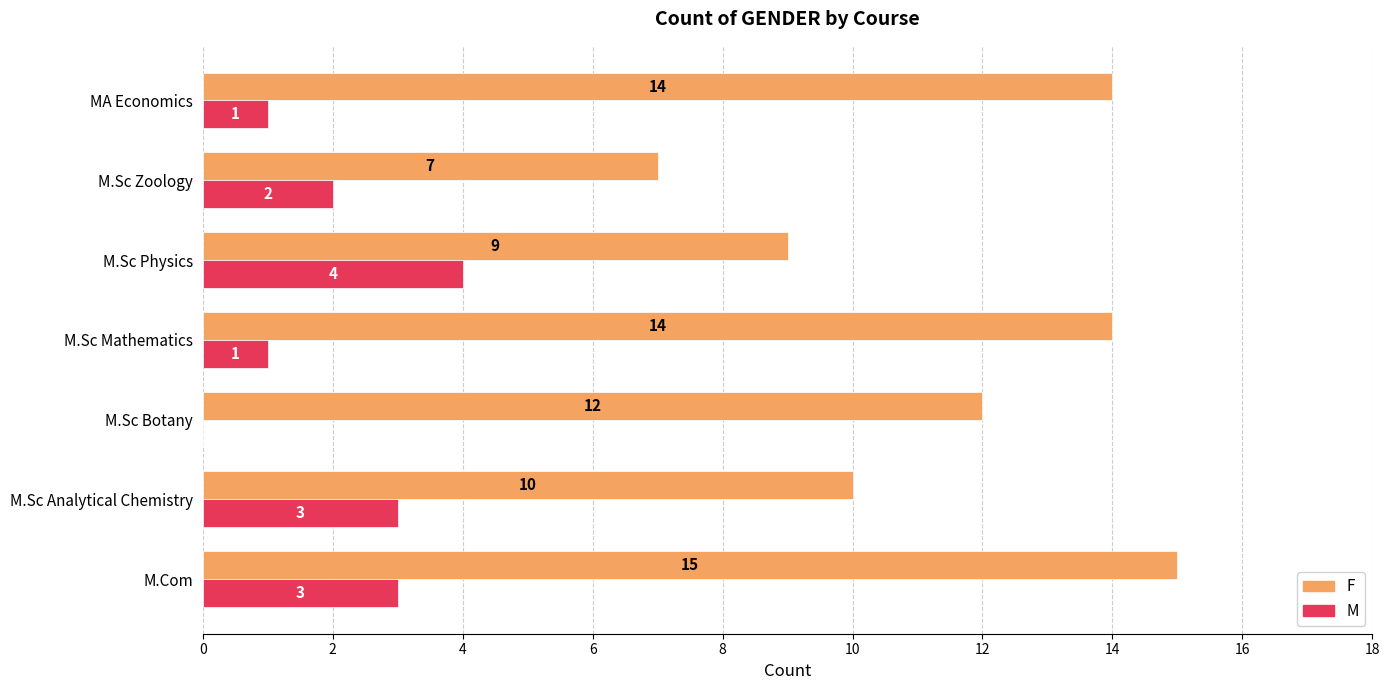

Is the value of F at M.Sc Botany greater than the value of M at M.Sc Zoology?

Yes